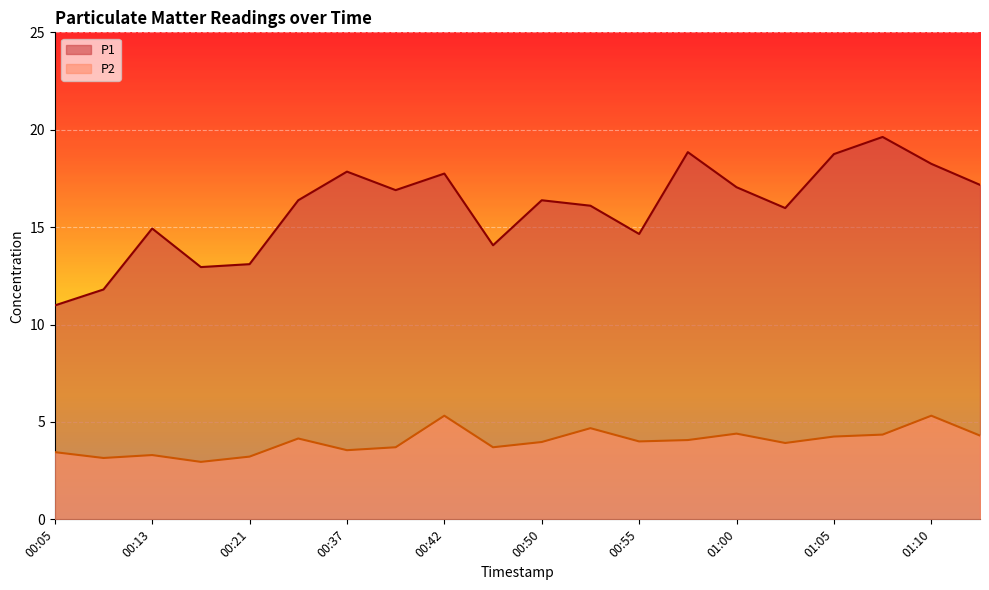

What is the difference between the P2 values at 00:13 and 01:08?

1.0